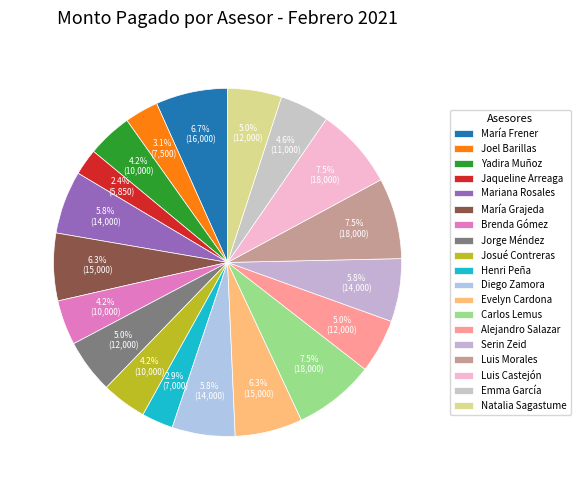

Is there a majority slice in this chart?

No